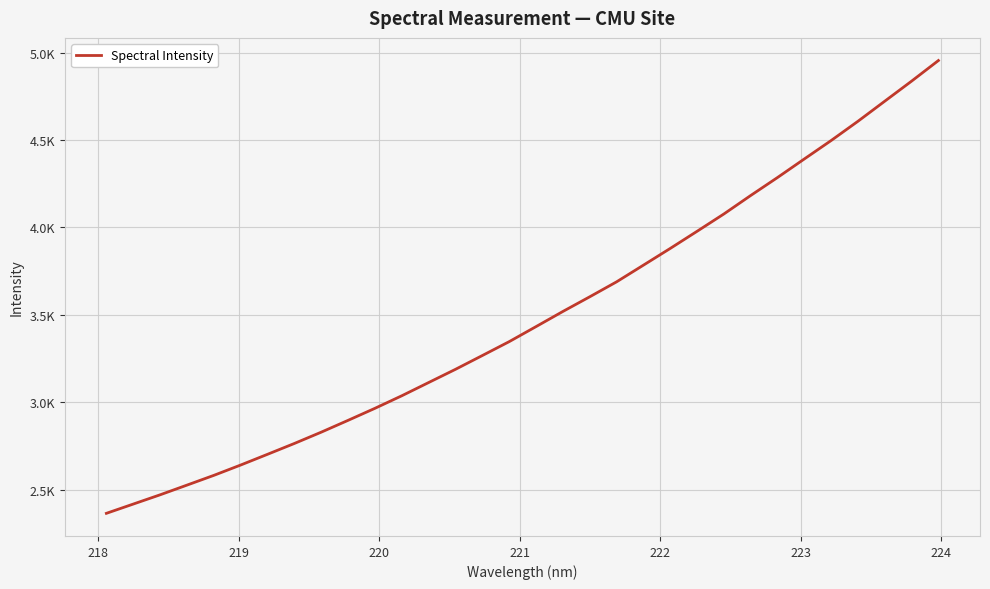

Does the chart display data point markers on the line(s)?

No